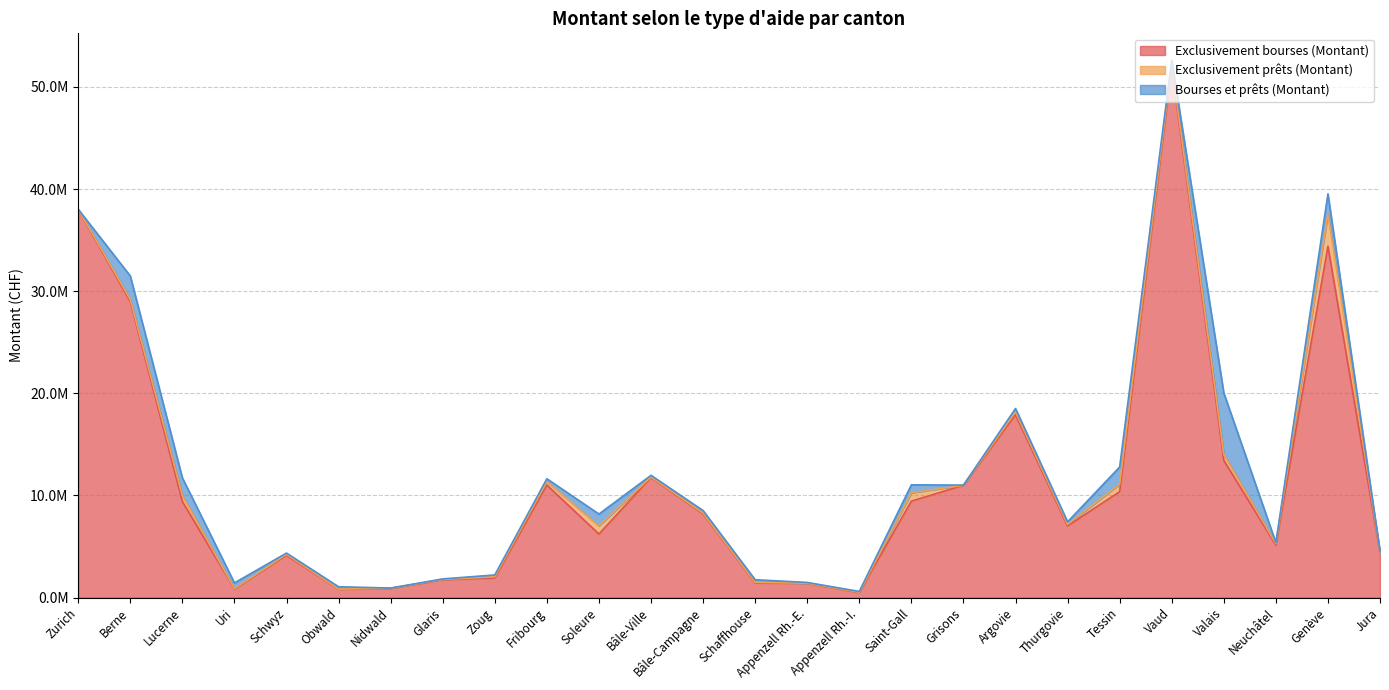

Reading left to right, list all the values displayed in this chart.

Exclusivement bourses (Montant): 37988456	28983590	9409900	847700	4139257	817800	899423	1746783	1922250	11019091	6224695	11754056	8199420	1441950	1392500	495350	9445900	10995250	17896474	7016294	10373030	51974287	13436275	5135202	34402543	4399270
Exclusivement prêts (Montant): 36133	195200	594900	30000	98000	19010	20000	31500	119000	337850	806300	54250	77000	52400	20000	29500	817050	0	286300	155700	737194	319350	584200	143575	3157724	20970
Bourses et prêts (Montant): 0	2312537	1722900	564500	123672	226450	18060	55250	176400	281336	1151990	165739	249485	256950	73950	80350	780850	19450	329350	251450	1676247	319870	6022725	109079	1965631	113970